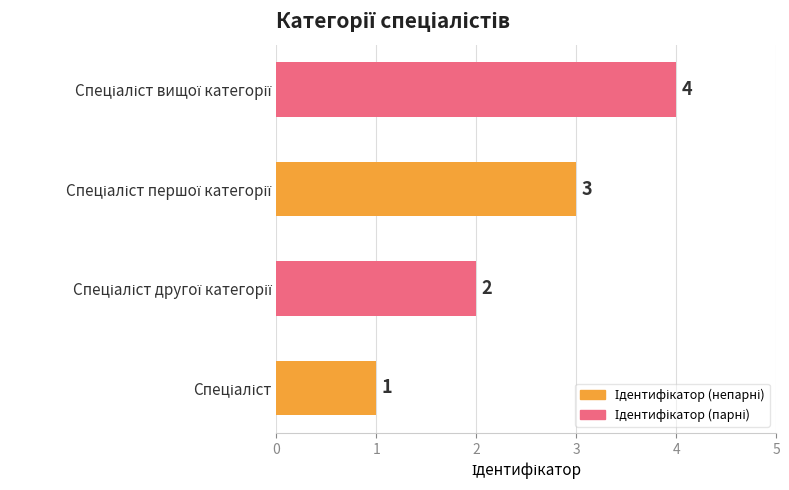

What is the difference between the maximum and second lowest values?

2